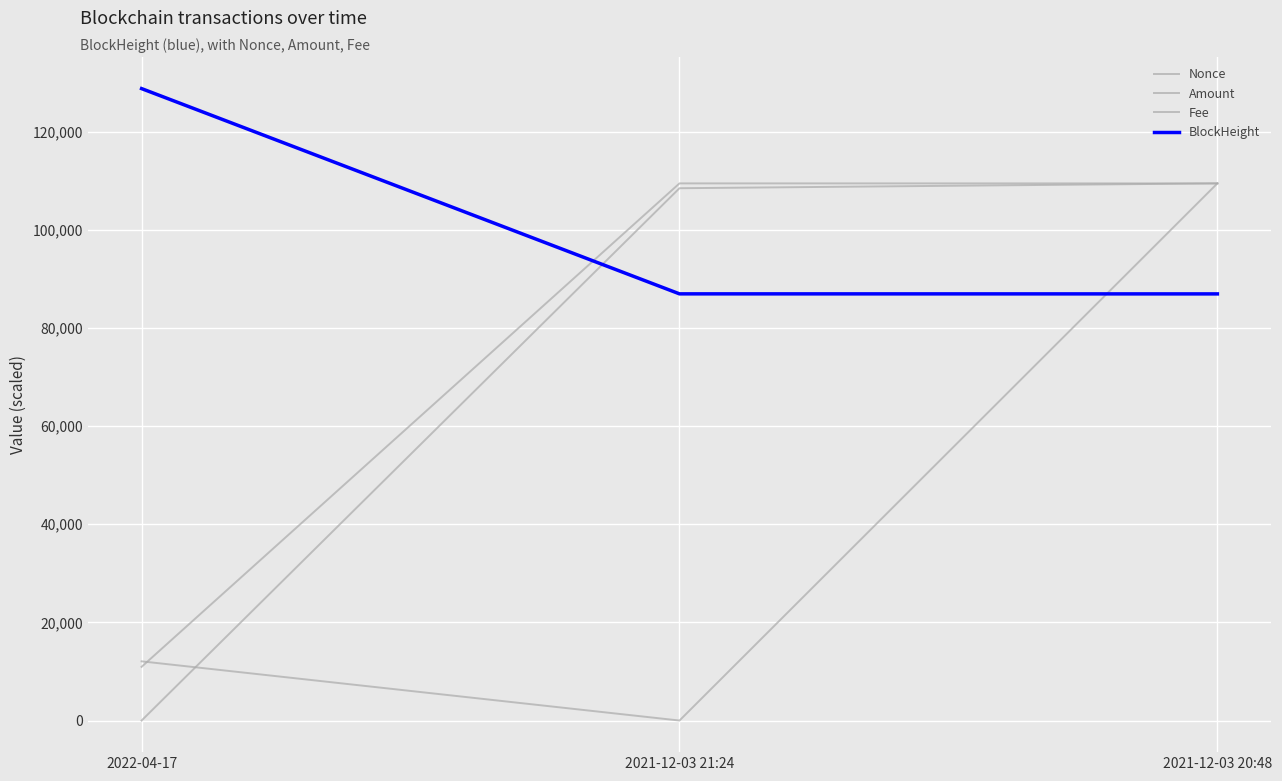

Which category has the highest value in the BlockHeight series?

2022-04-17